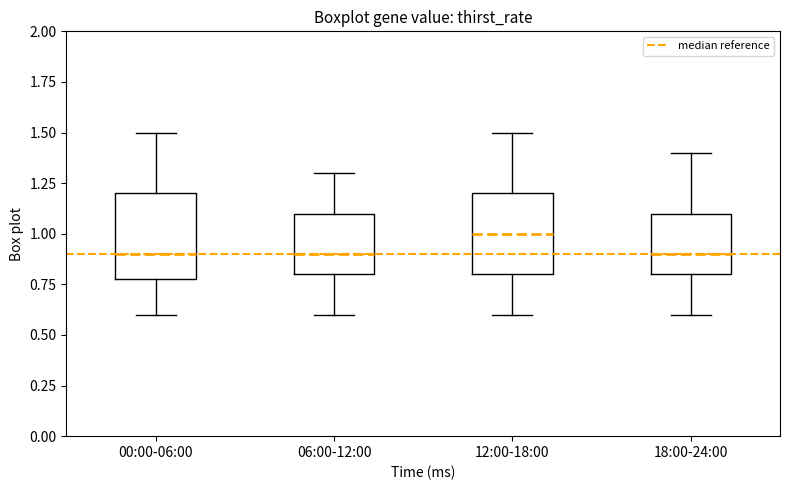

Reading left to right, transcribe this box plot: for each box, give where its median line is, the range the box spans, and where its two whiskers end, as read against the y-axis. The values are not printed on the chart, so give them approximately, as read against the axis.

00:00-06:00: median 0.9, box 0.8 to 1.2, whiskers 0.6 to 1.5
06:00-12:00: median 0.9, box 0.8 to 1.1, whiskers 0.6 to 1.3
12:00-18:00: median 1.0, box 0.8 to 1.2, whiskers 0.6 to 1.5
18:00-24:00: median 0.9, box 0.8 to 1.1, whiskers 0.6 to 1.4